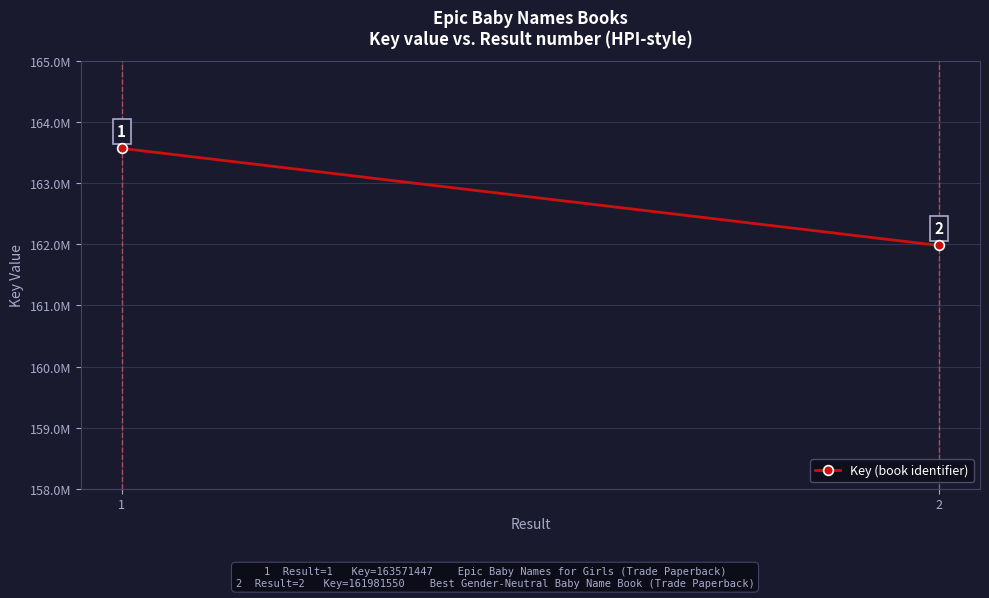

Is this an area chart (filled region under the line)?

No